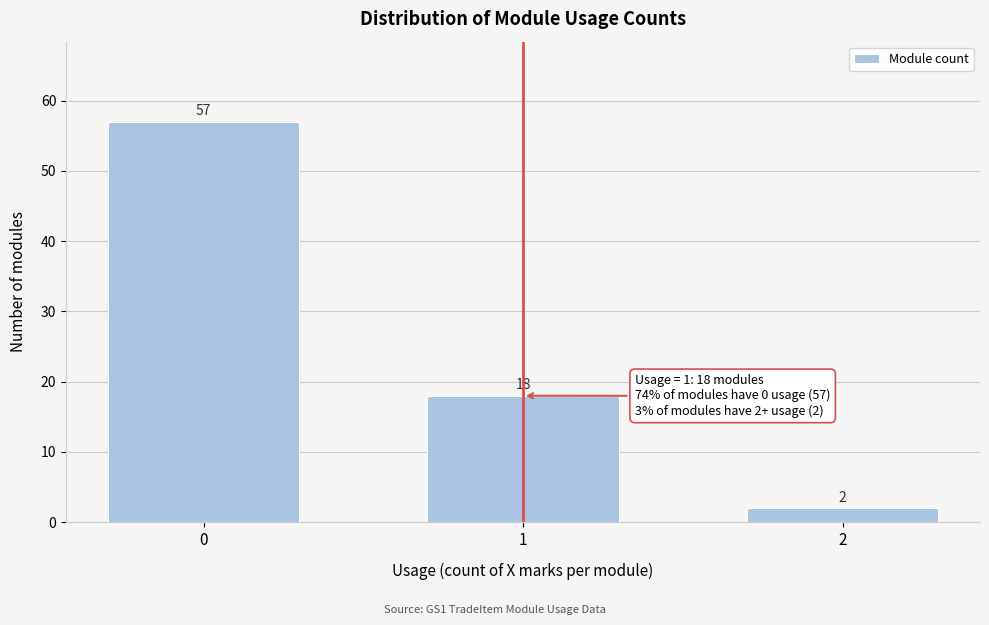

Reading left to right, extract all data points from this chart.

0=57	1=18	2=2